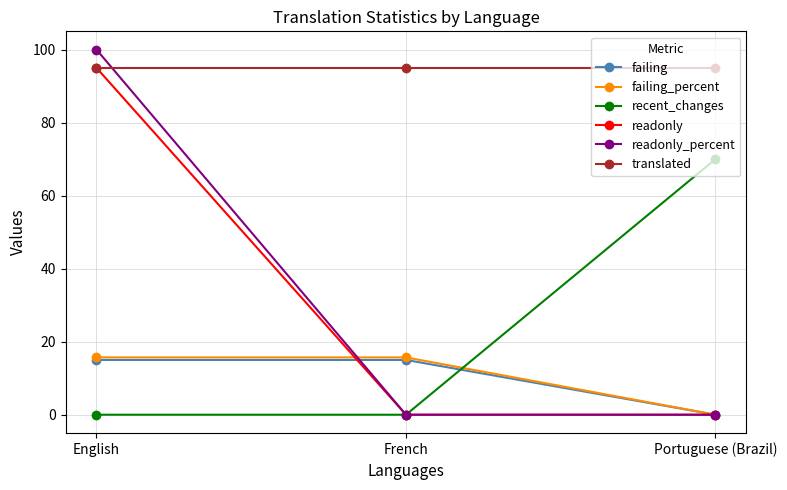

The value of translated at English is 95.0. True or false?

True